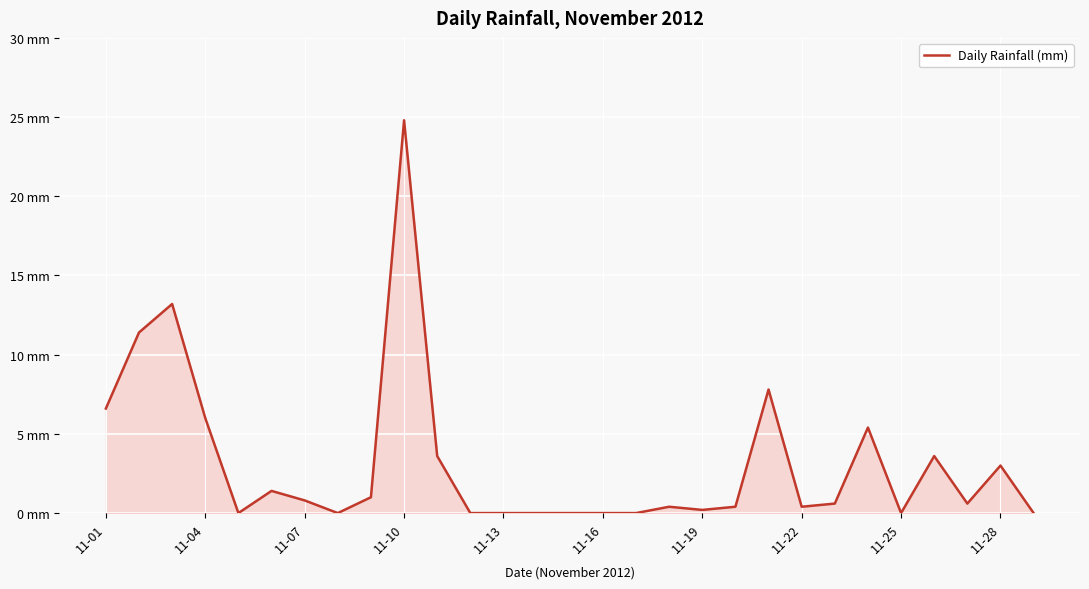

Does the chart display data point markers on the line(s)?

No